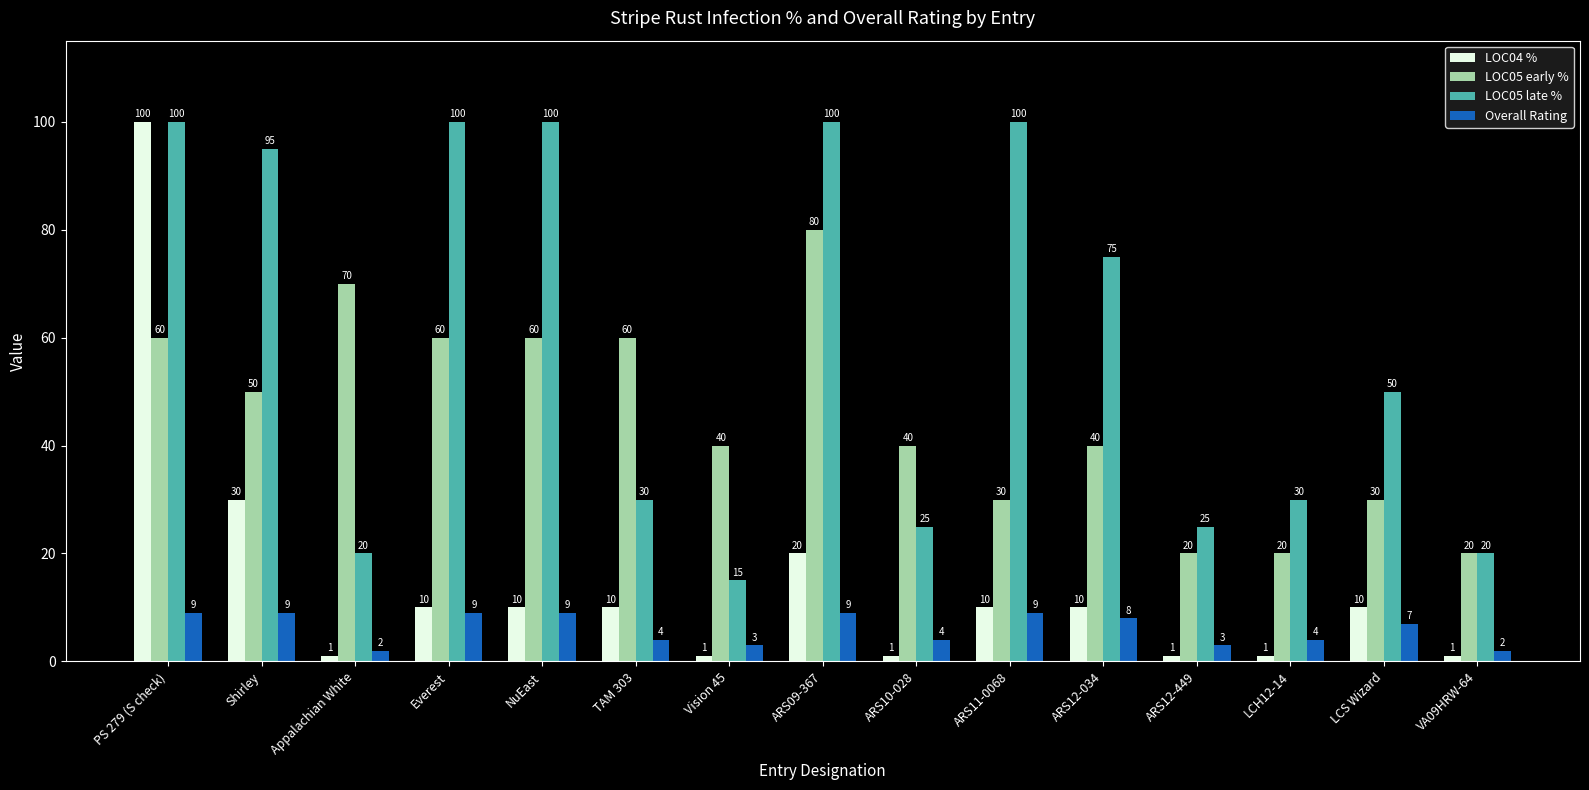

Where is LOC04 % nearest to the value 50?

Shirley